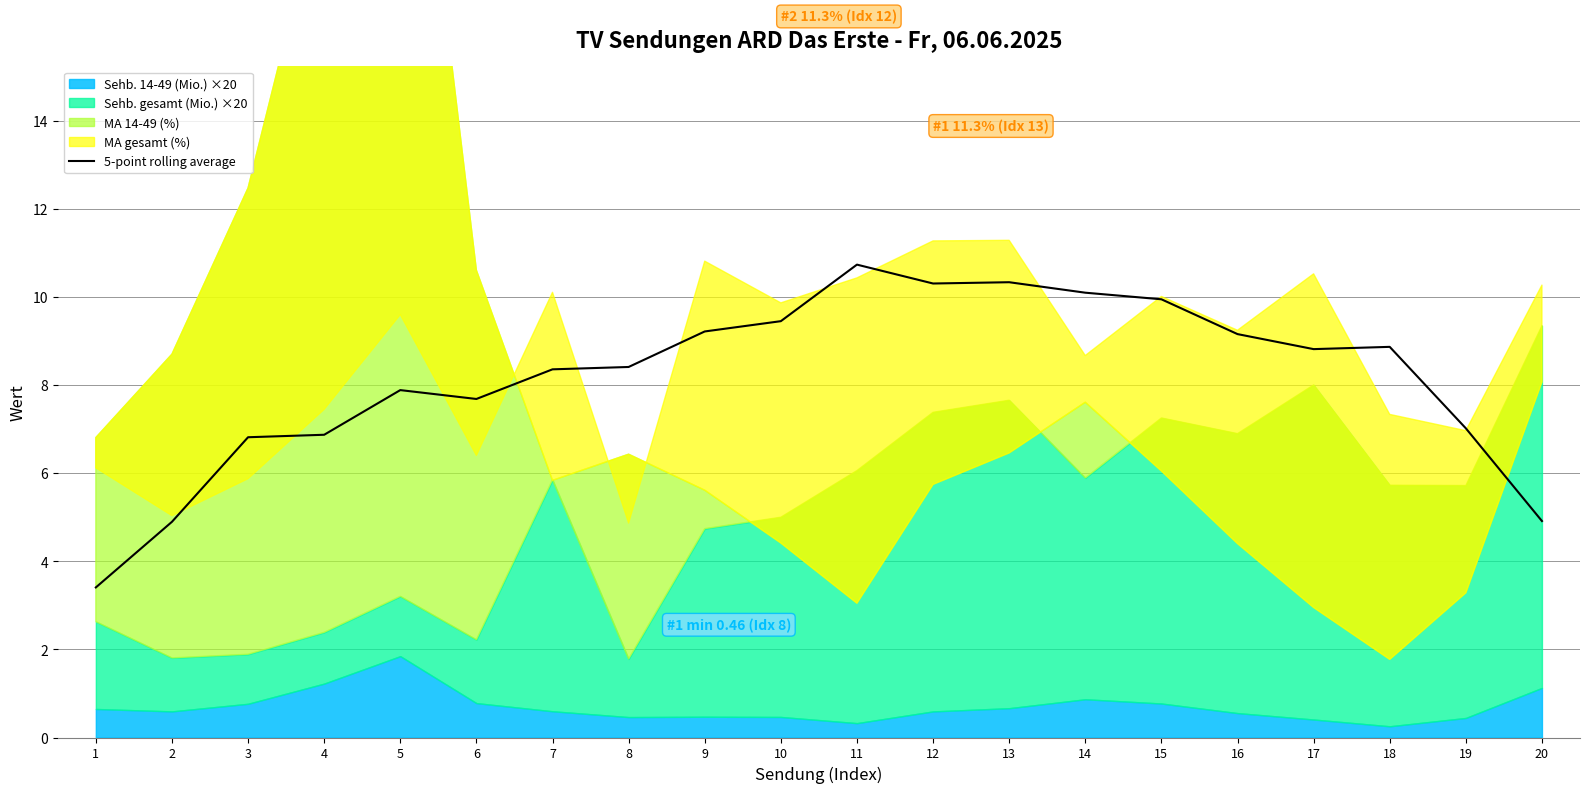

List the labels in order of value, smallest first.

1, 2, 20, 3, 4, 19, 6, 5, 7, 8, 17, 18, 16, 9, 10, 15, 14, 12, 13, 11